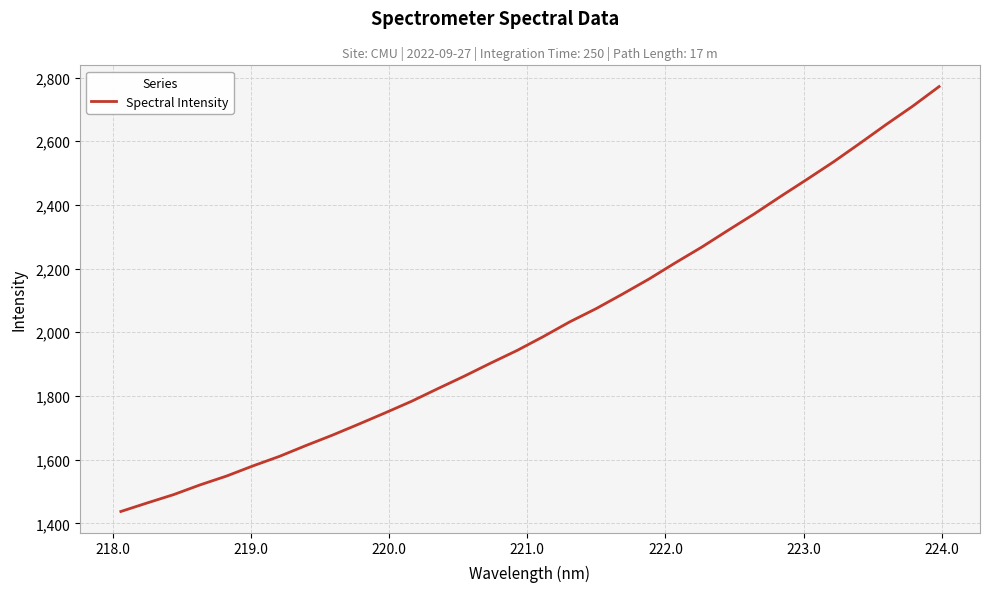

What is the maximum value shown in the chart?

2771.9